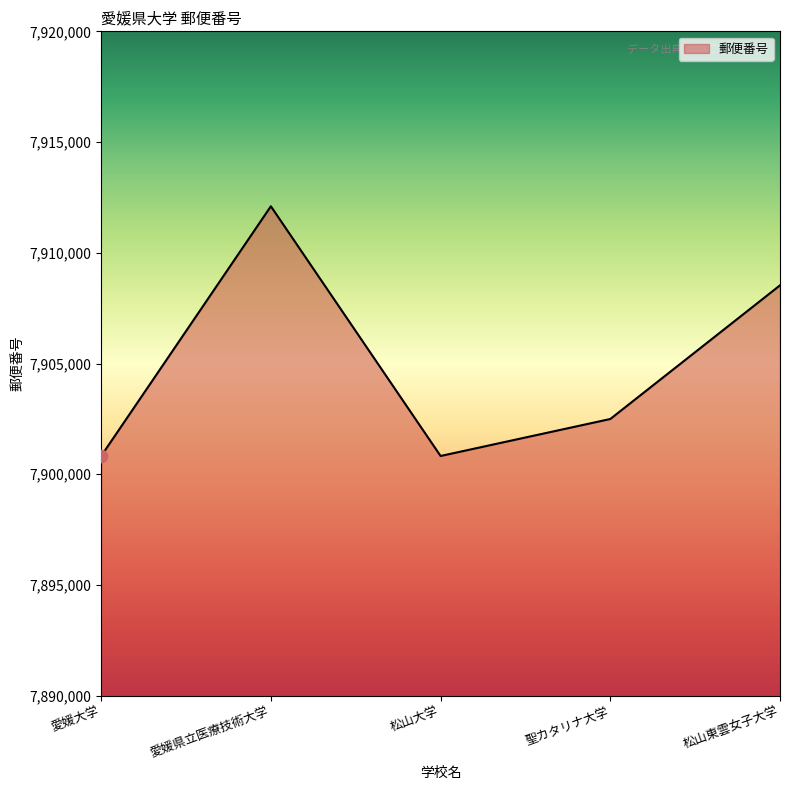

Approximately how many times larger is the value at 松山大学 compared to 愛媛大学?

1.0